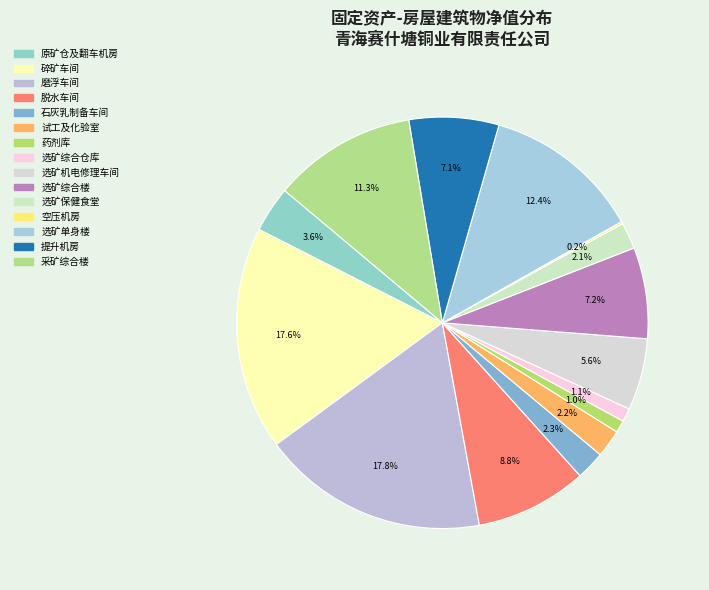

Does 试工及化验室 account for over 50% of the chart?

No